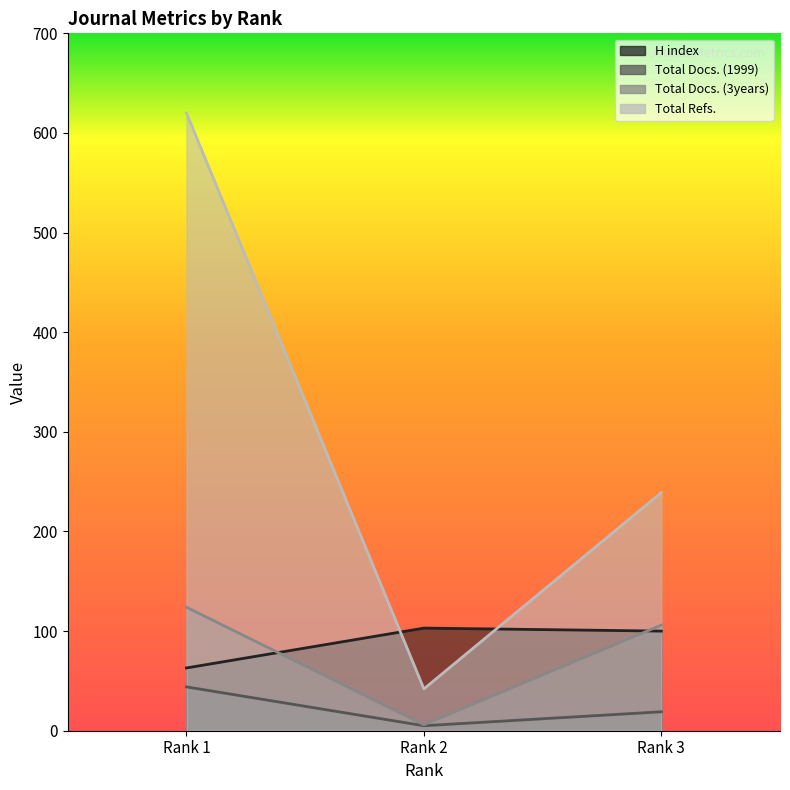

The H index series shows 142 at Rank 3. True or false?

False